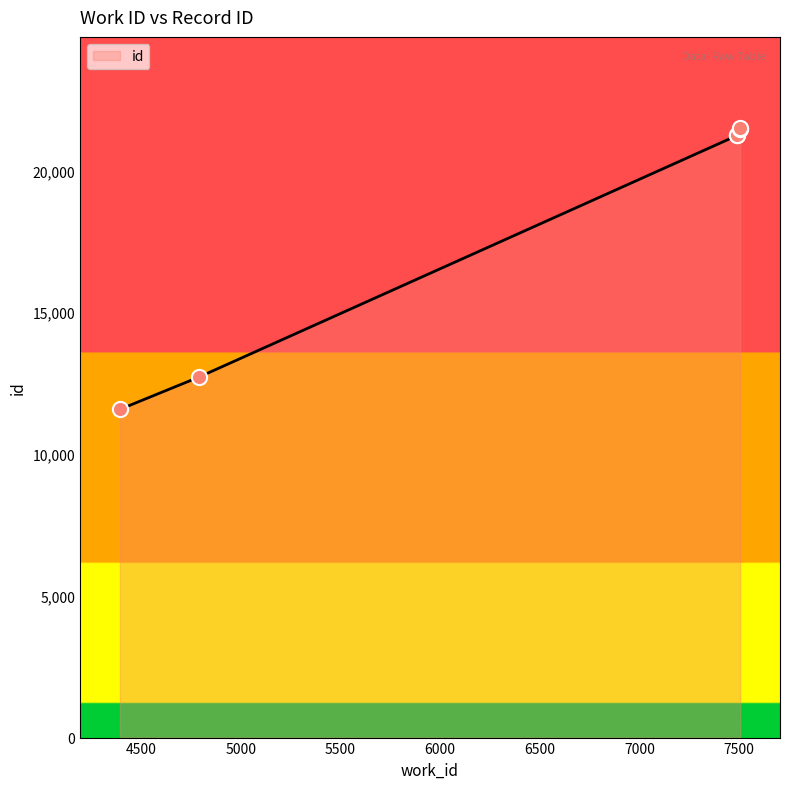

What is the ratio of the value at 7490 to the value at 7505?

1.0